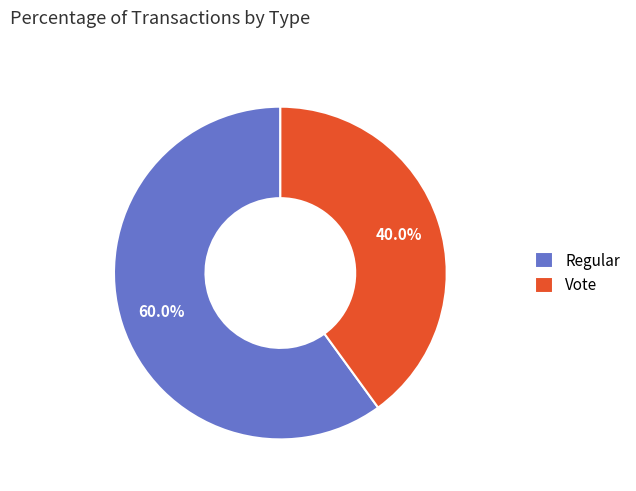

To the nearest percent, what is the difference between the largest and smallest slice percentages?

20%